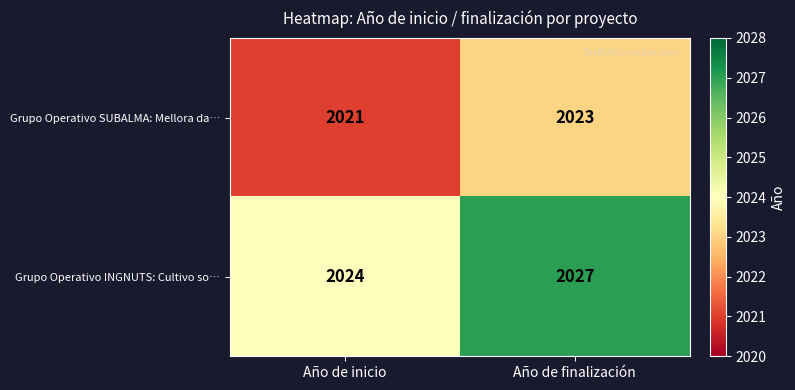

What is the greatest value displayed?

2027